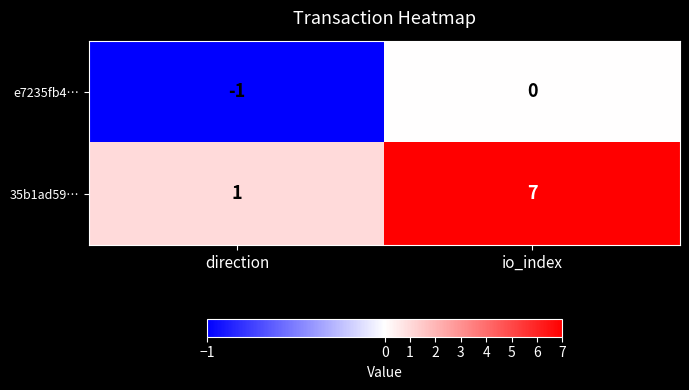

What is the total value across all series at io_index?

7